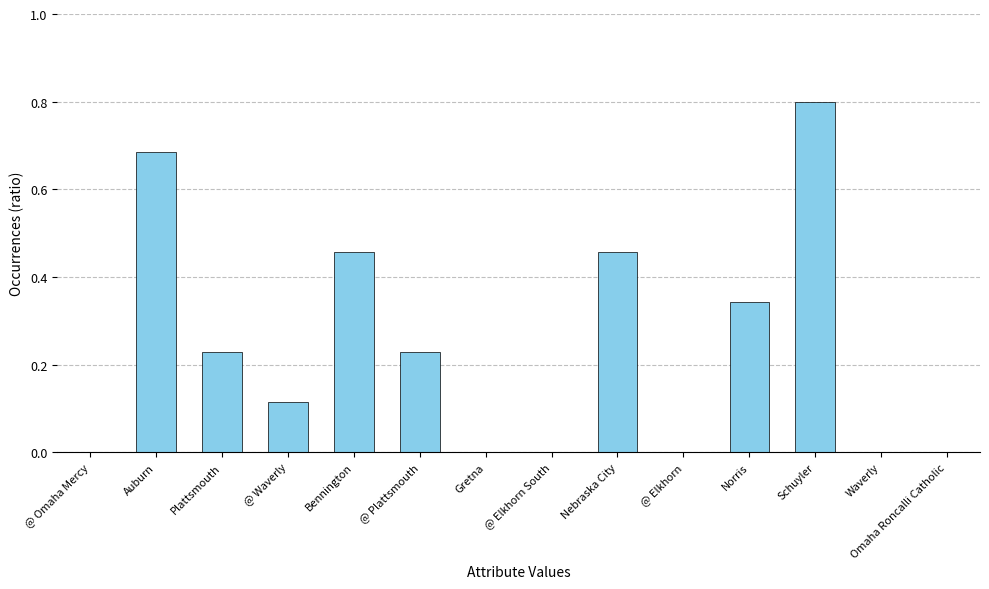

What is the sum of all values?

3.3